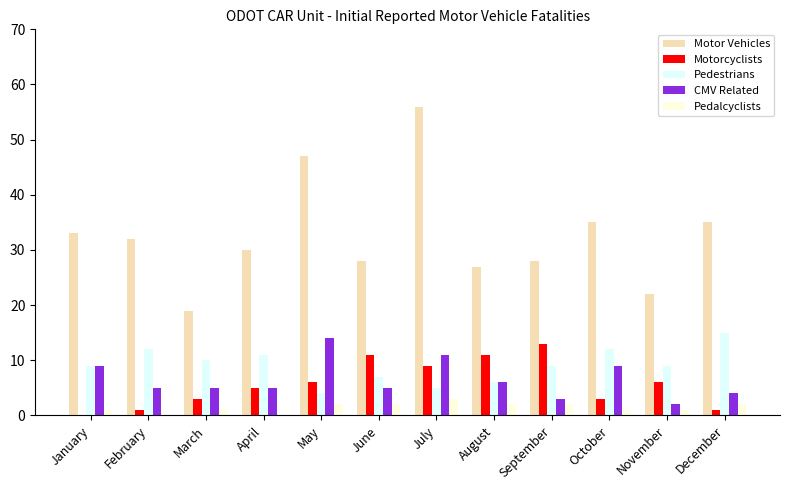

Reading left to right, what are all the values shown in this chart?

Motor Vehicles: 33	32	19	30	47	28	56	27	28	35	22	35
Motorcyclists: 0	1	3	5	6	11	9	11	13	3	6	1
Pedestrians: 9	12	10	11	4	7	5	6	9	12	9	15
CMV Related: 9	5	5	5	14	5	11	6	3	9	2	4
Pedalcyclists: 1	0	1	0	2	2	3	2	2	1	1	2